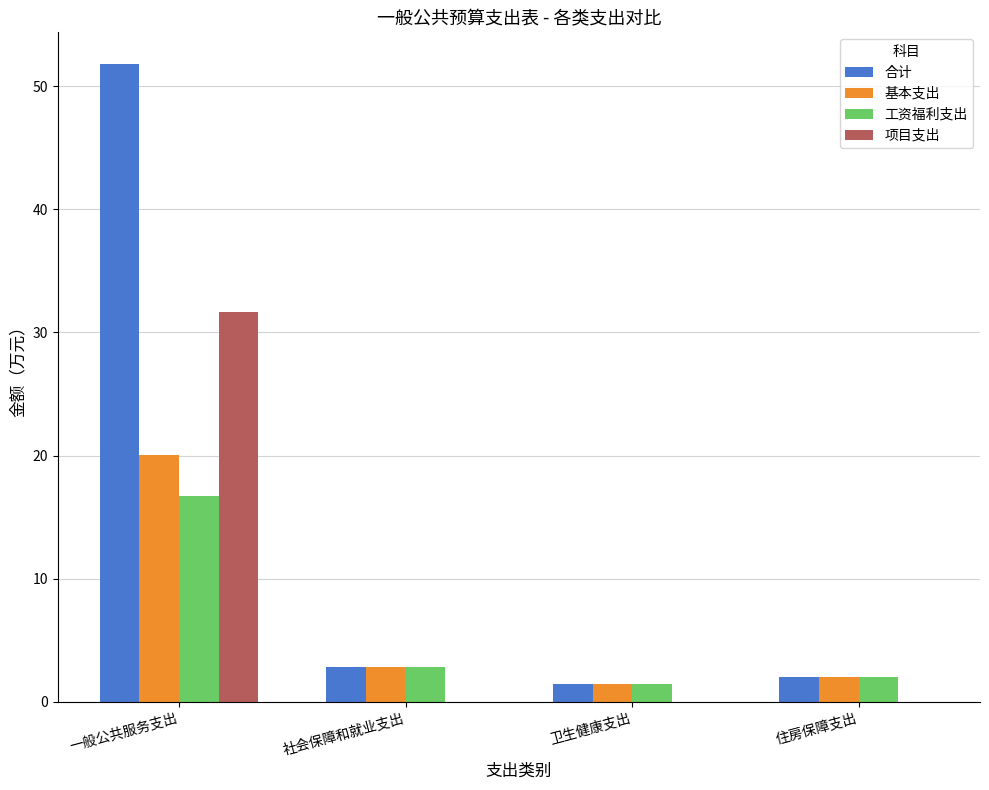

What is the total value across all series at 住房保障支出?

6.0